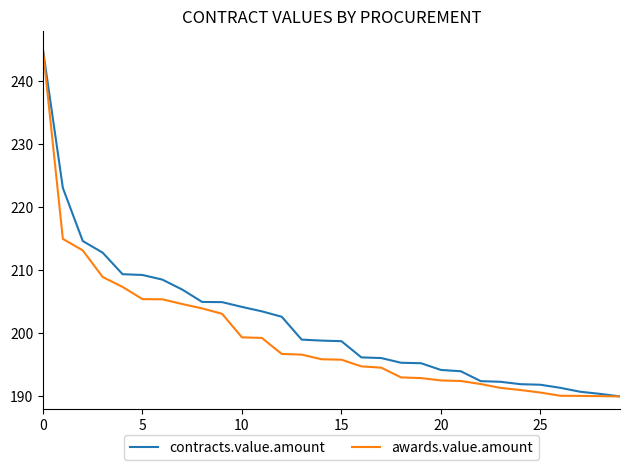

What is the highest value of the awards.value.amount series?

245.0